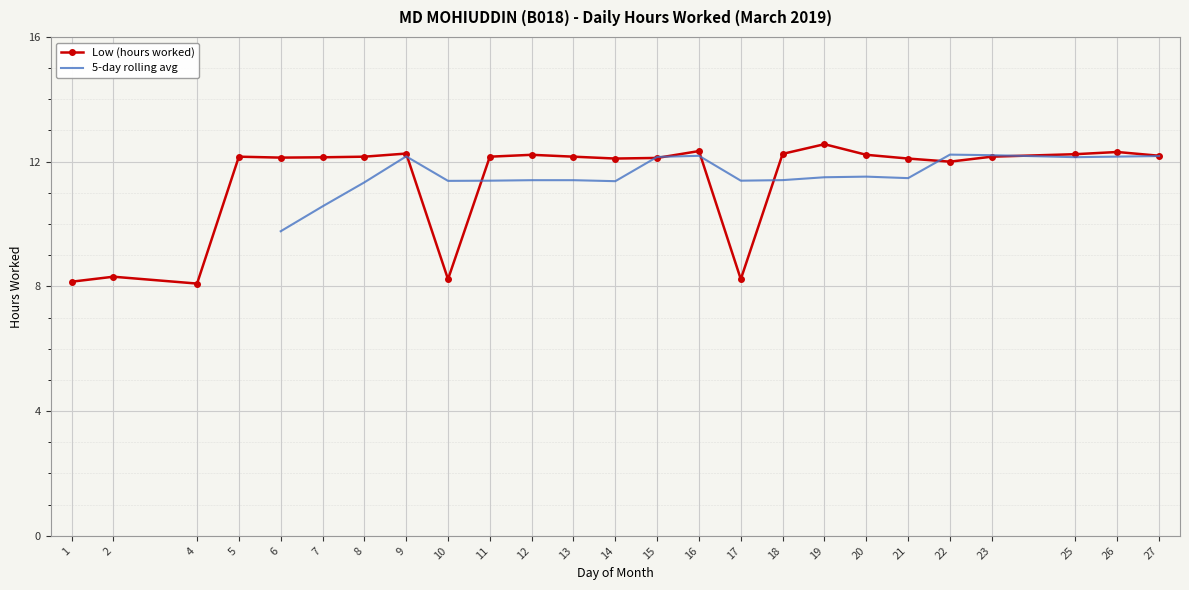

At which label is the value closest to 10?

2